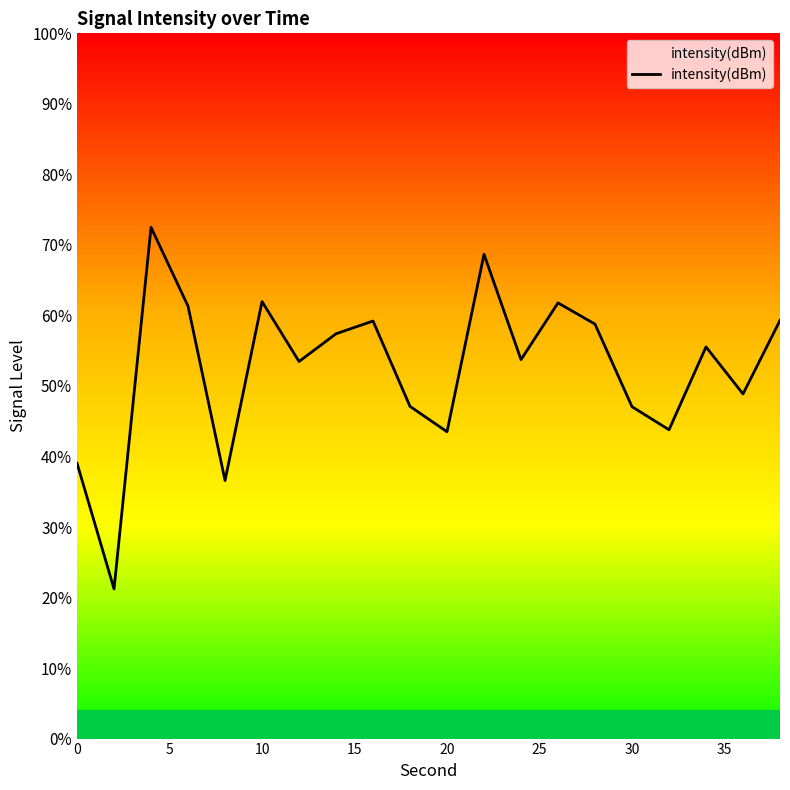

What is the average value?

-124.0